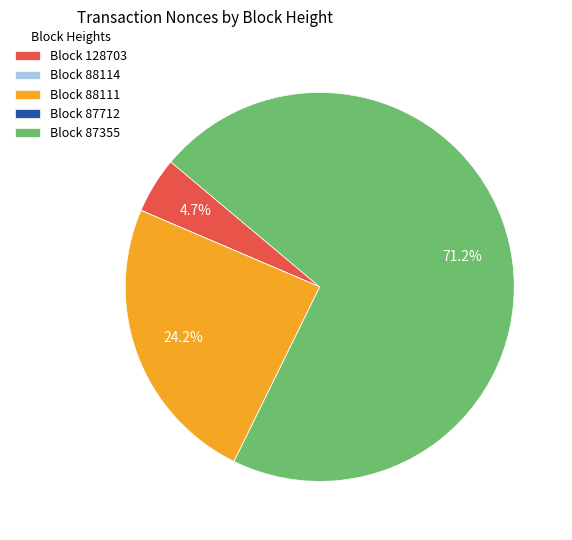

What is the largest slice in the pie chart?

Block 87355